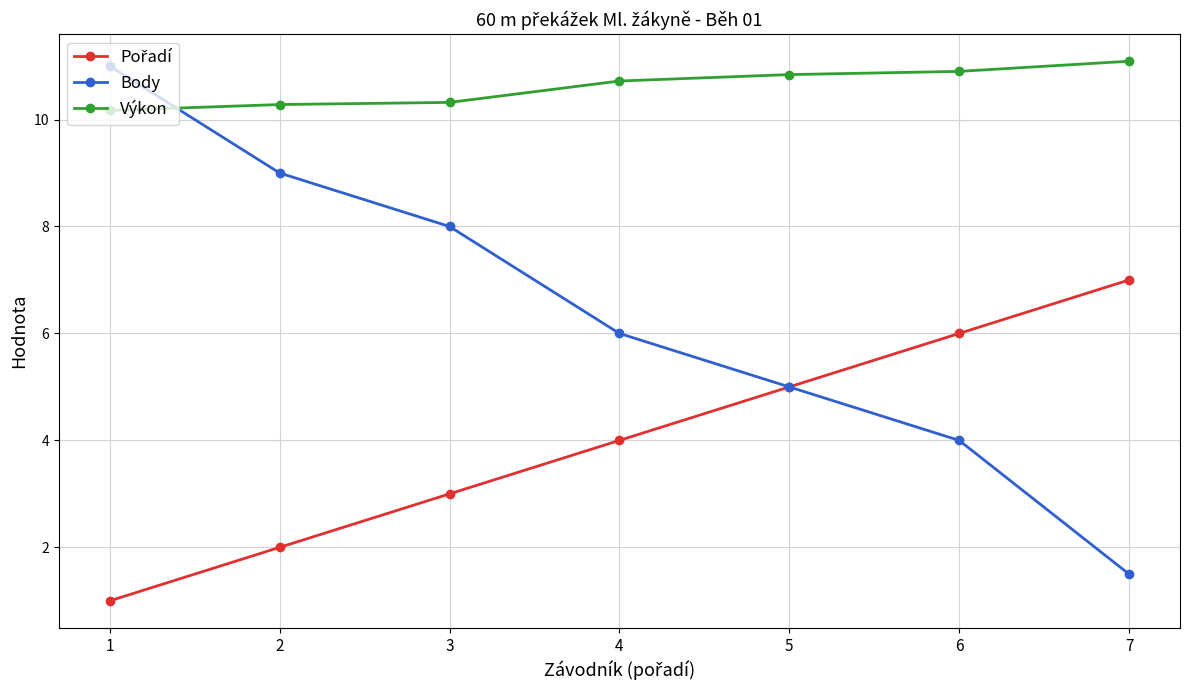

What is the total value across all series at 2?

21.3